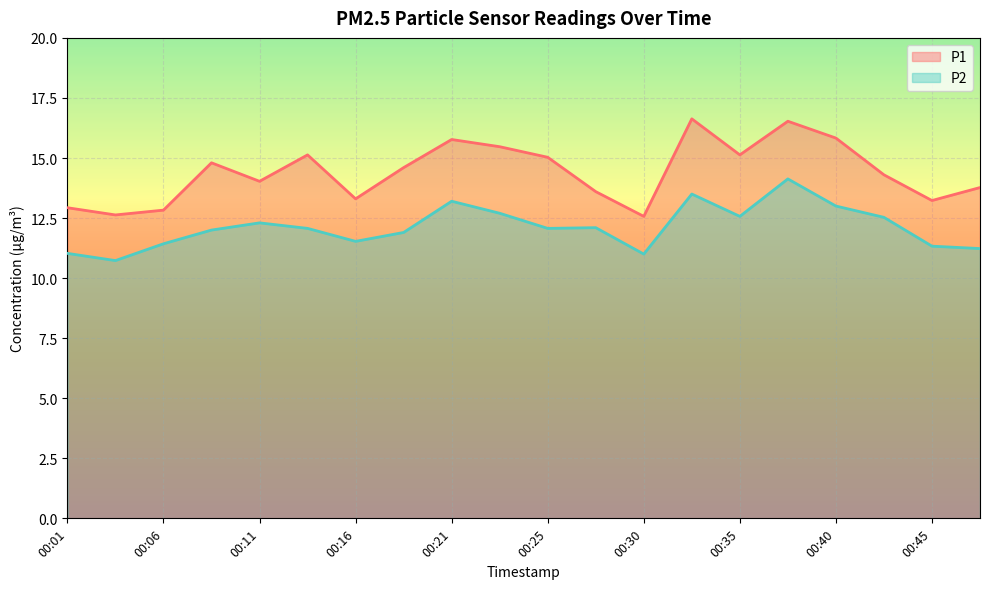

How many series are shown in this chart?

2